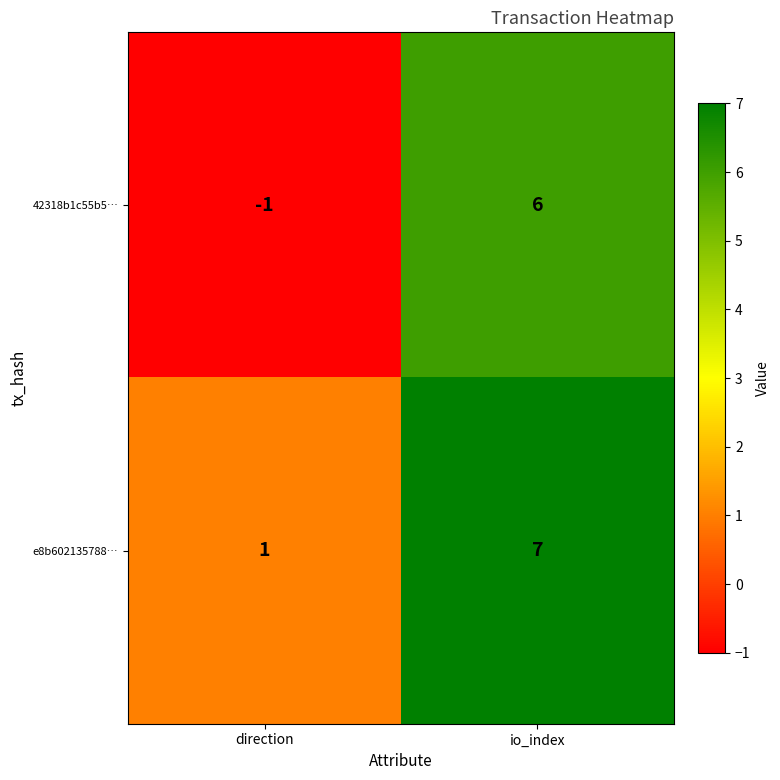

What is the average value of the e8b602135788… series?

4